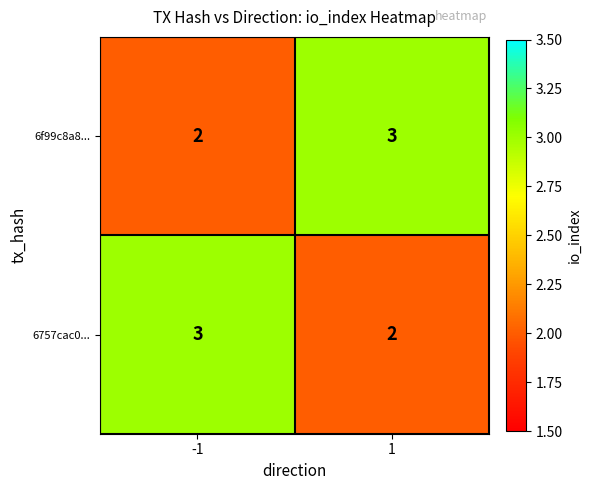

What is the sum of all 6757cac0... values?

5